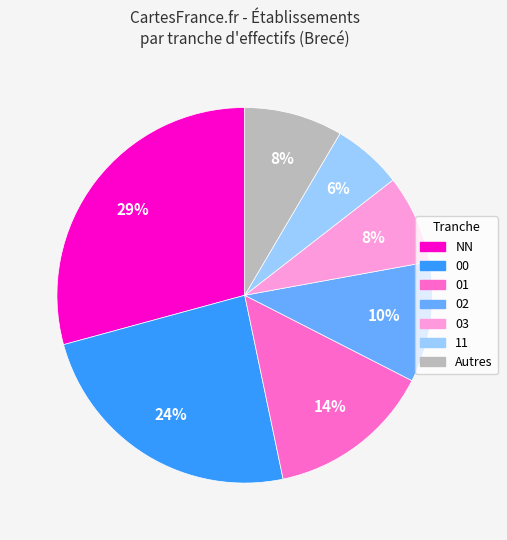

To the nearest percent, what is the difference between the largest and smallest slice percentages?

23%